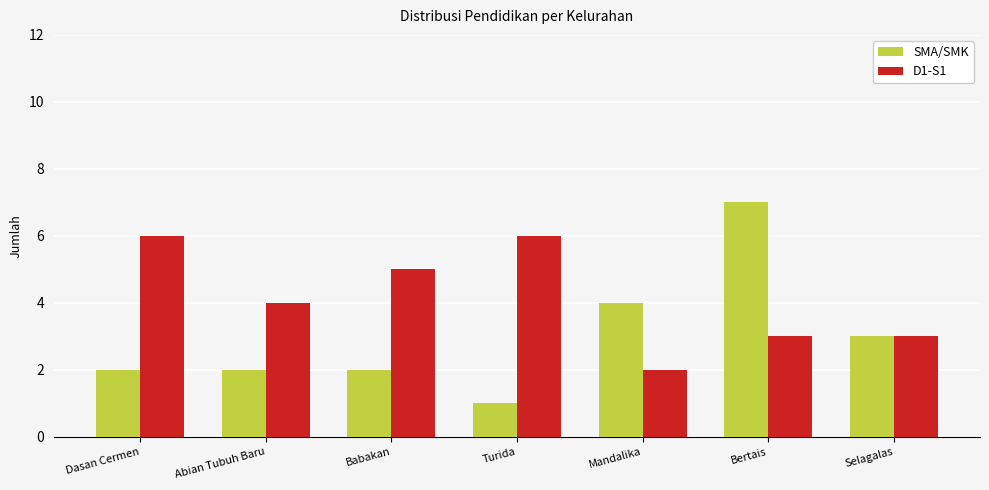

Which series has the widest spread of values?

SMA/SMK